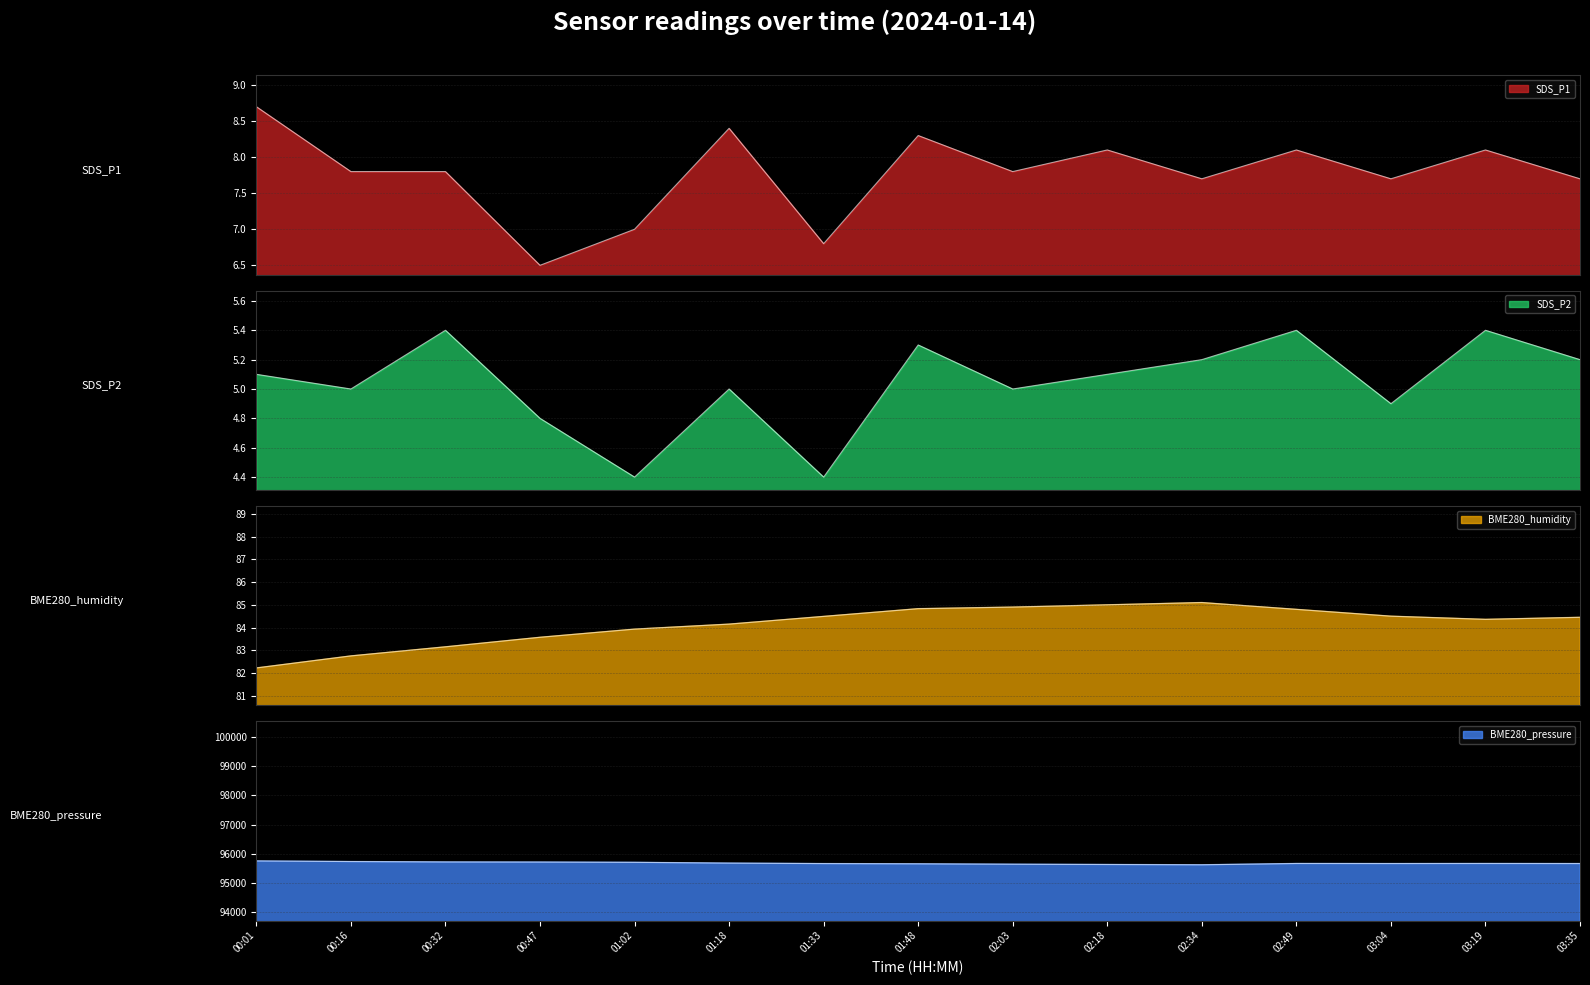

True or false: BME280_humidity and BME280_pressure intersect in this chart.

False